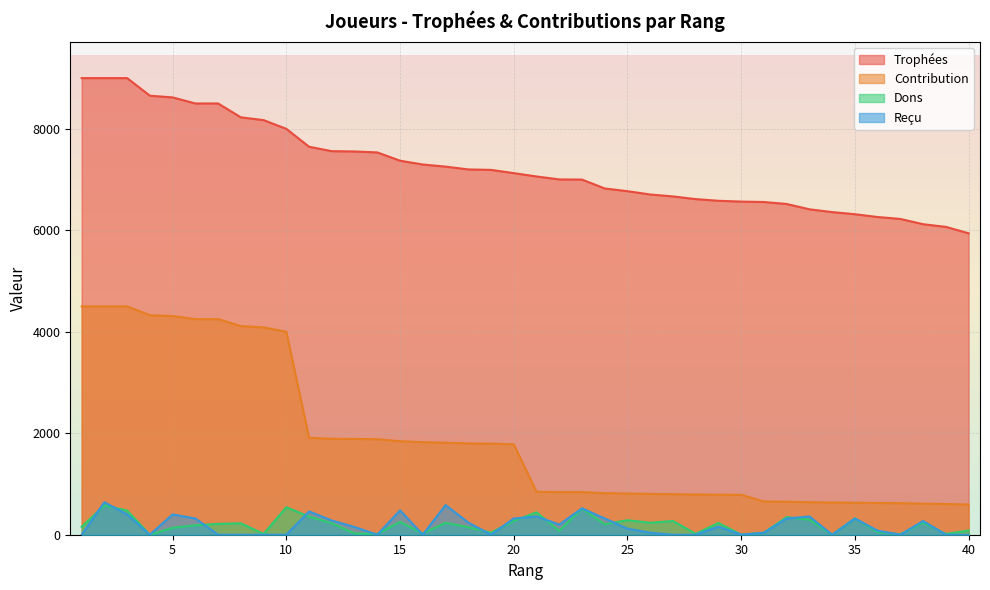

What is the value of the Dons point at the 40th from the left?

83